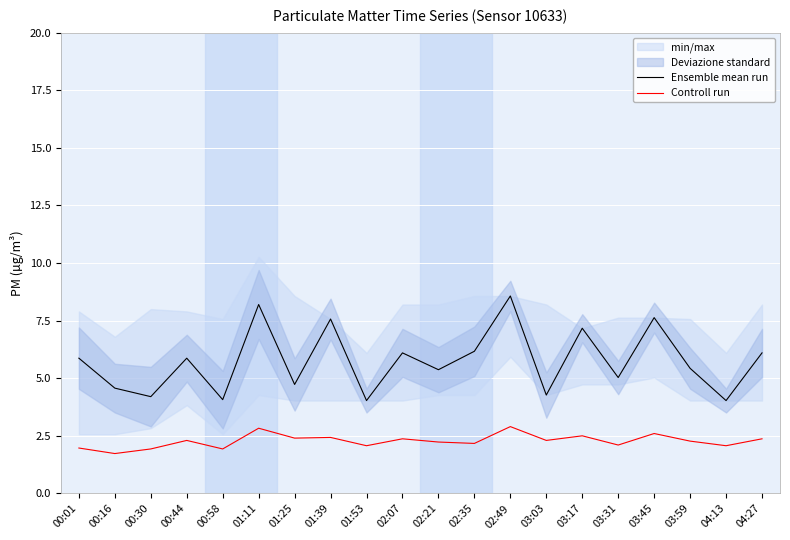

How many interior local peaks does the Ensemble mean run series have?

7